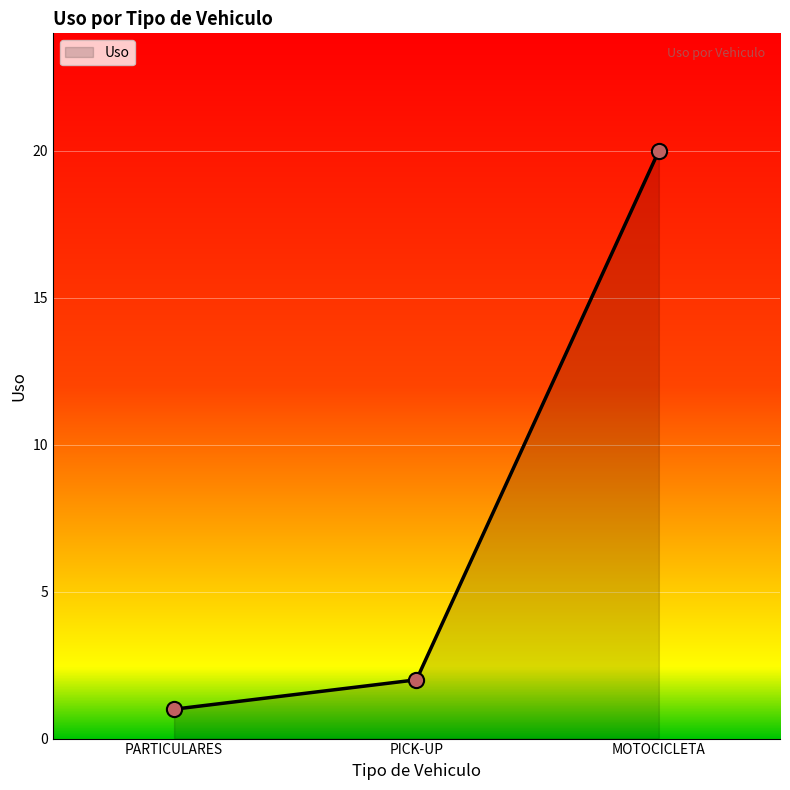

What is the change in value from PARTICULARES to MOTOCICLETA?

+19